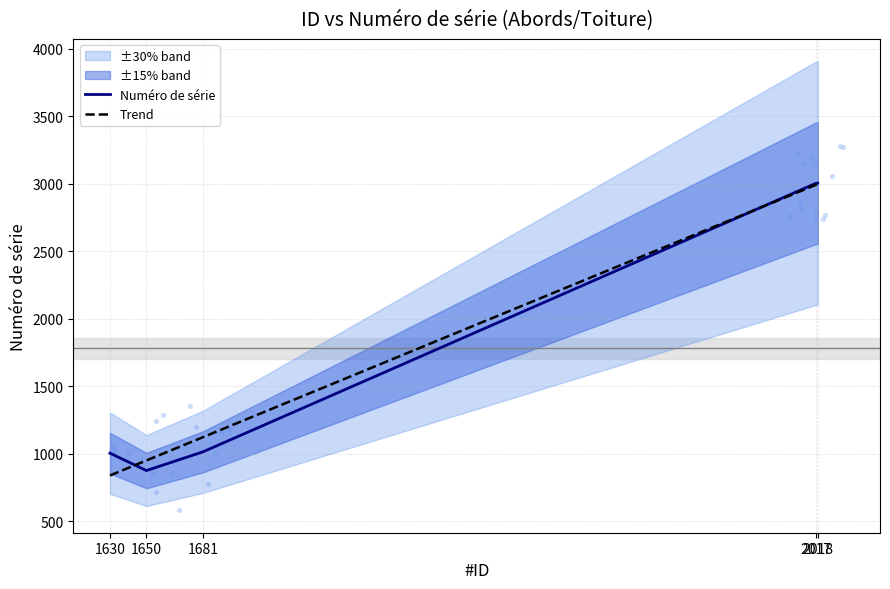

Which has a higher value, 1681 or 1630?

1681